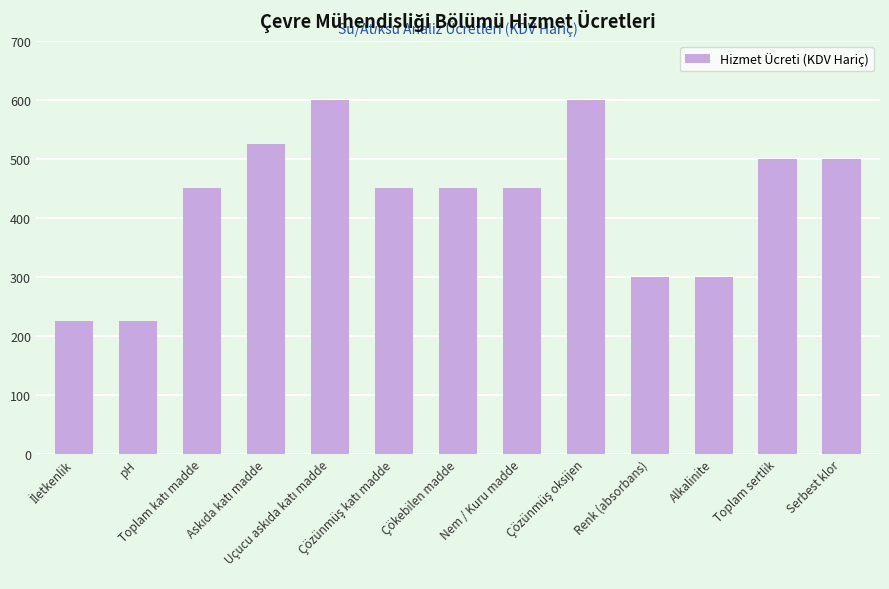

What is the value of the 5th bar from the left?

600